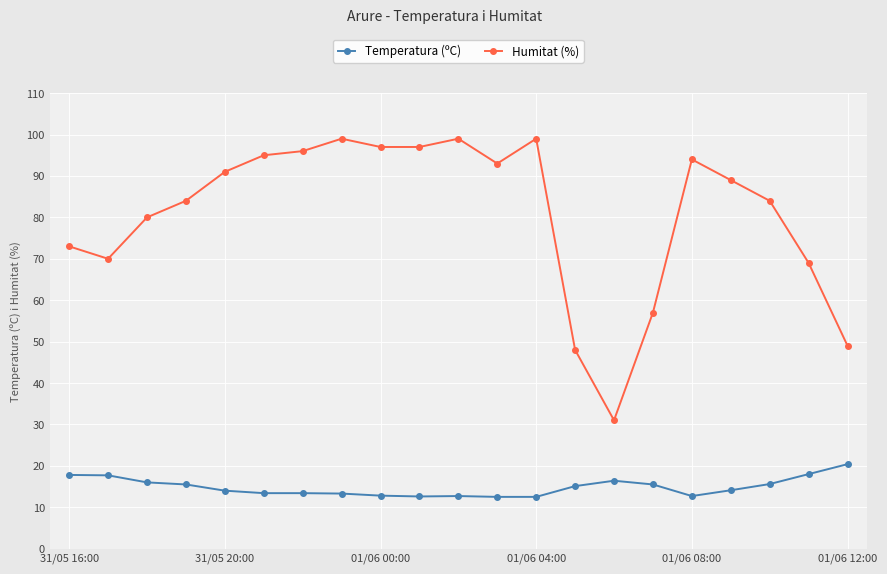

Which series has the widest spread of values?

Humitat (%)